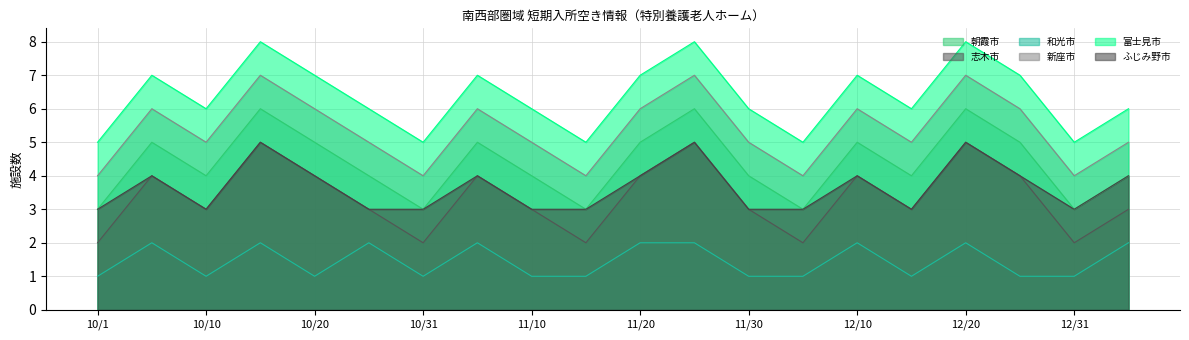

True or false: 富士見市 has a value of 8 at 10/15.

True